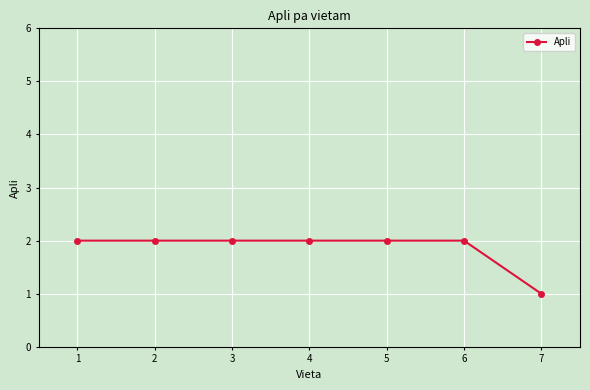

At which category does the chart reach its minimum across all series?

7